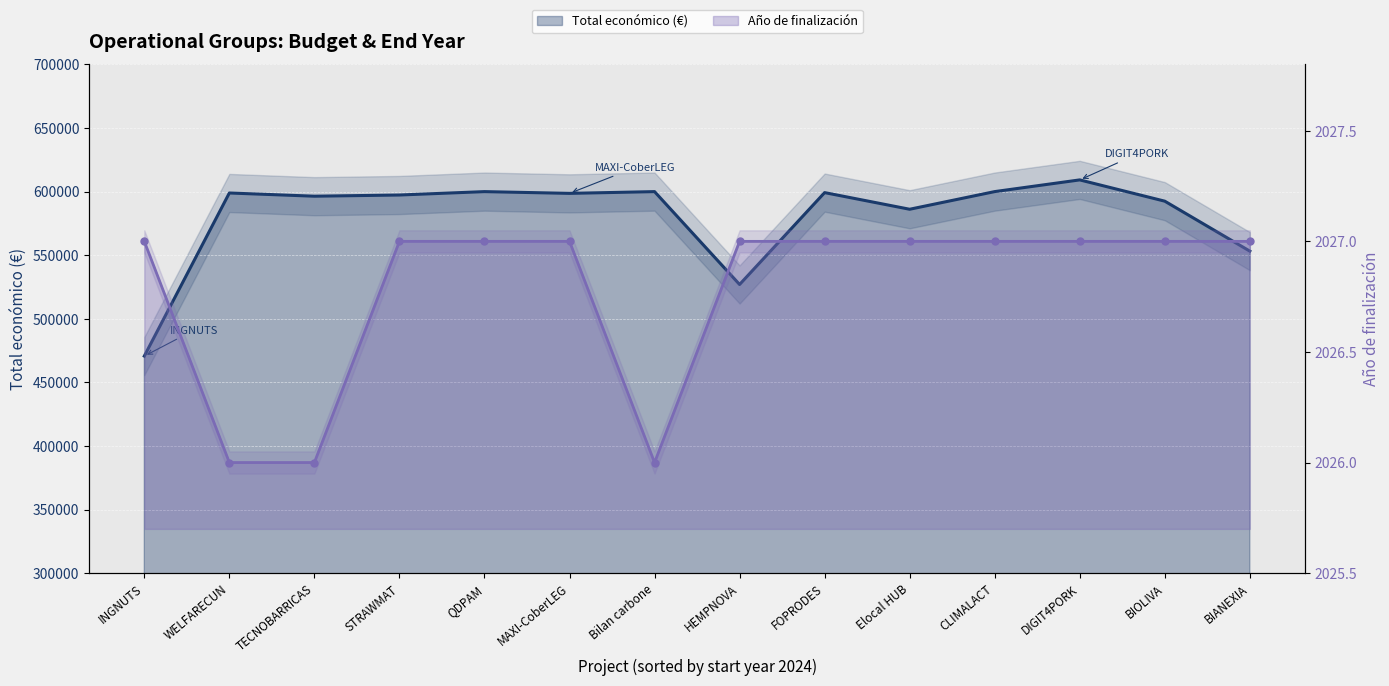

The Total económico (€) line series shows 598909 at WELFARECUN. True or false?

True